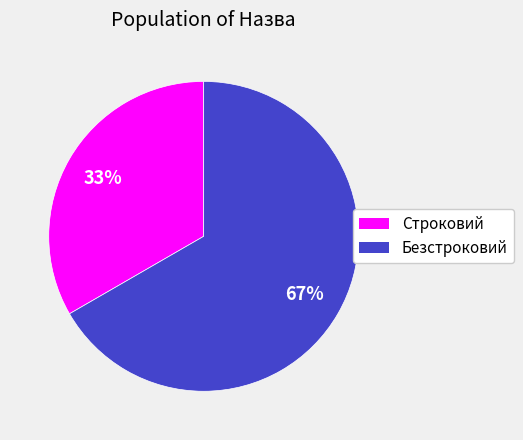

Is there a majority slice in this chart?

Yes